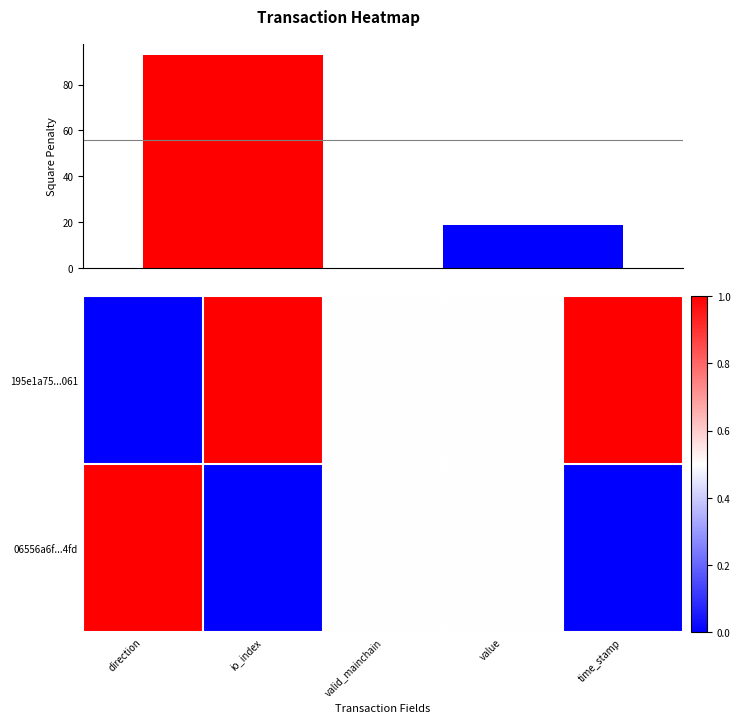

List the series in order of their peak value, lowest first.

195e1a75...061, 06556a6f...4fd